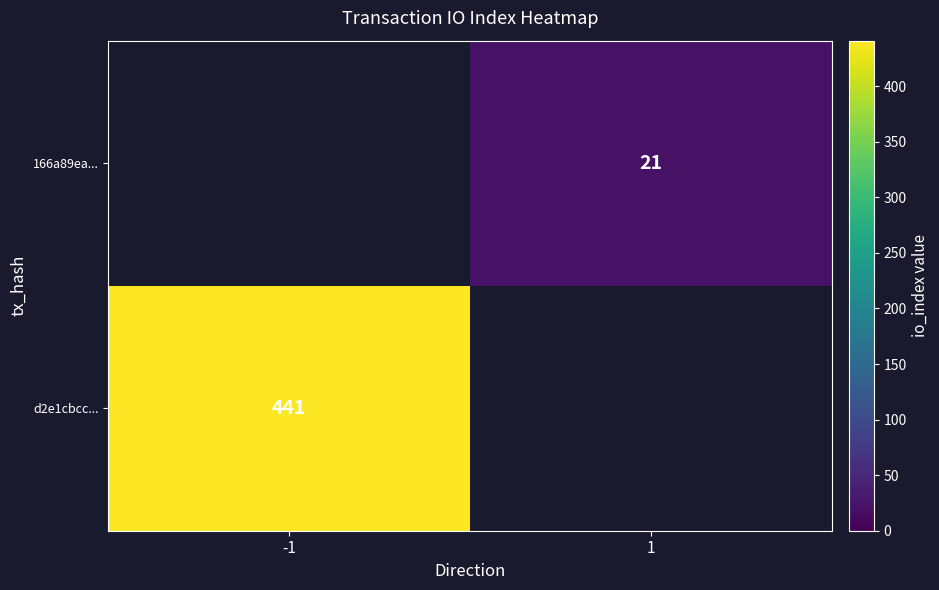

The d2e1cbcc... series shows 441 at -1. True or false?

True